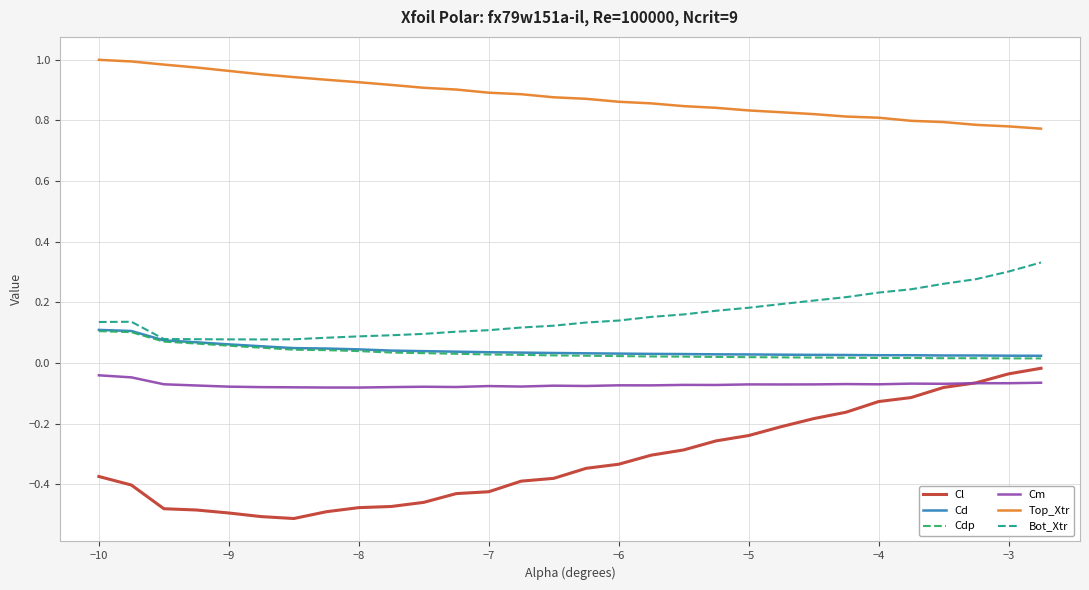

True or false: Top_Xtr and Cl cross at least once.

False